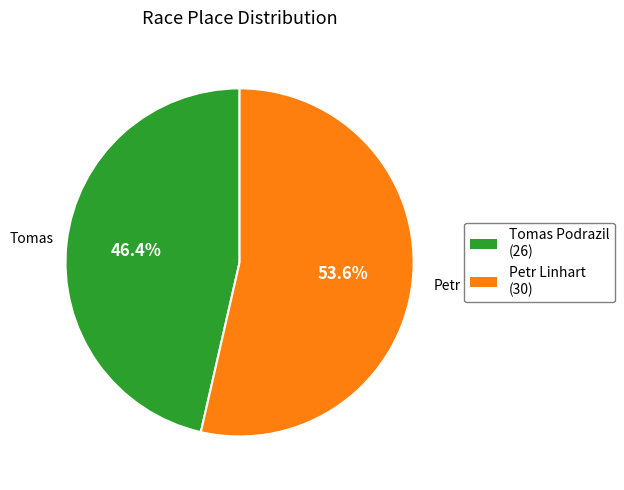

True or false: Petr Linhart accounts for 54% of the total.

True